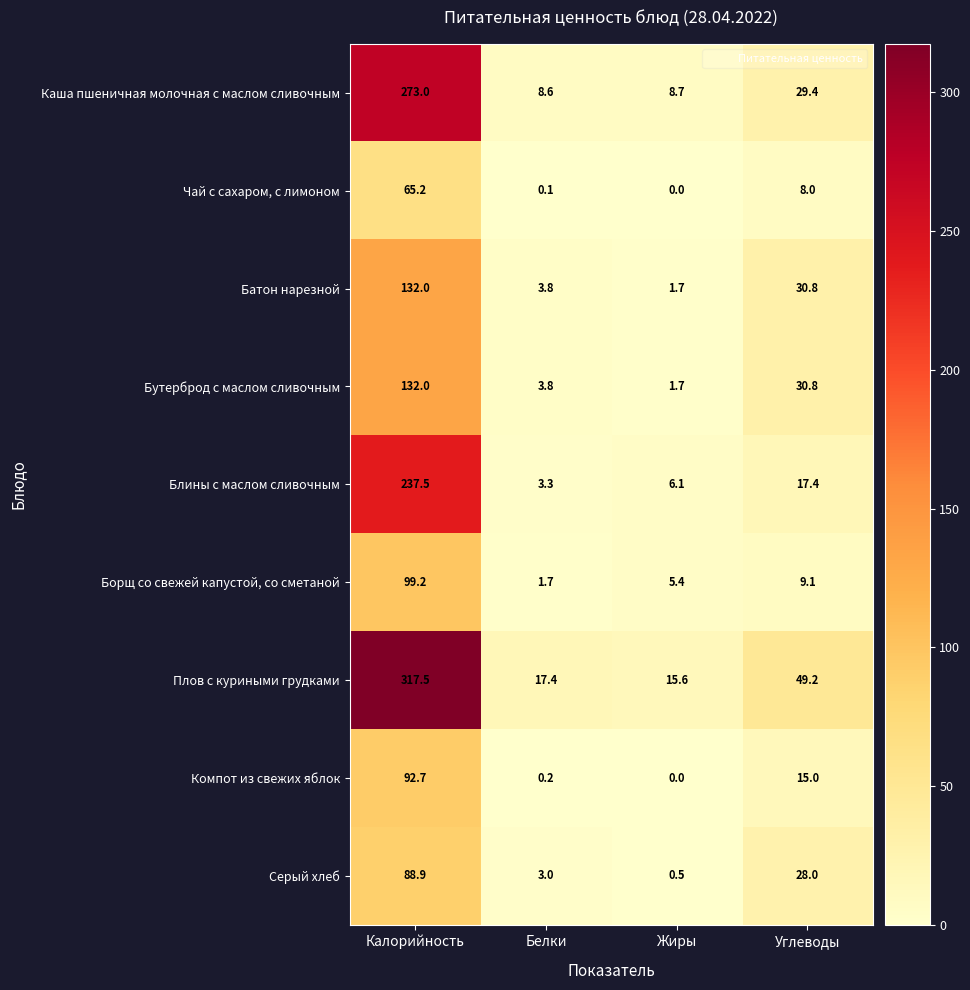

Is the value of Бутерброд с маслом сливочным at Жиры greater than the value of Серый хлеб at Калорийность?

No